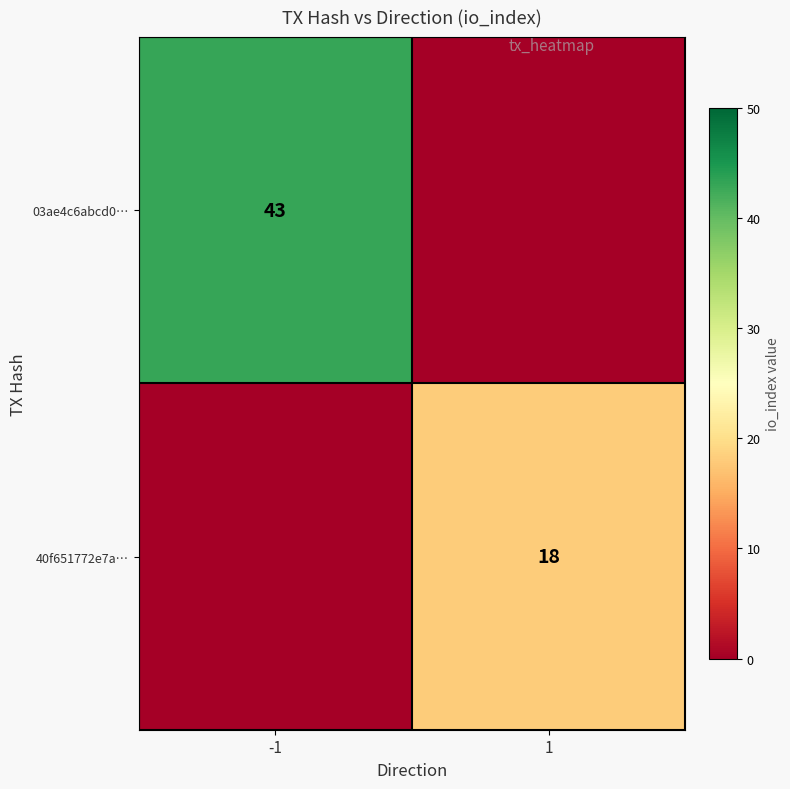

True or false: 40f651772e7a… has a value of 11 at 1.

False